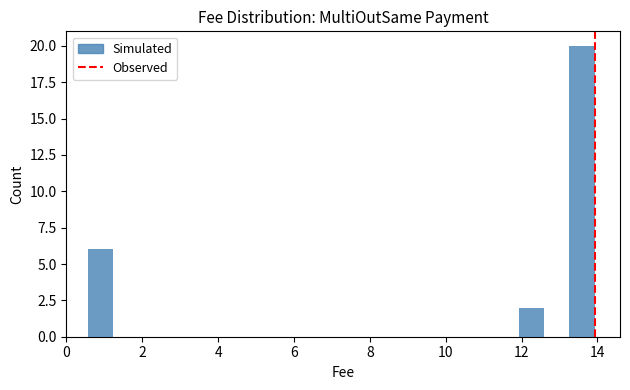

Around what value on the x-axis is the tallest bar? Give the approximate position of its centre, as read against the axis.

13.6